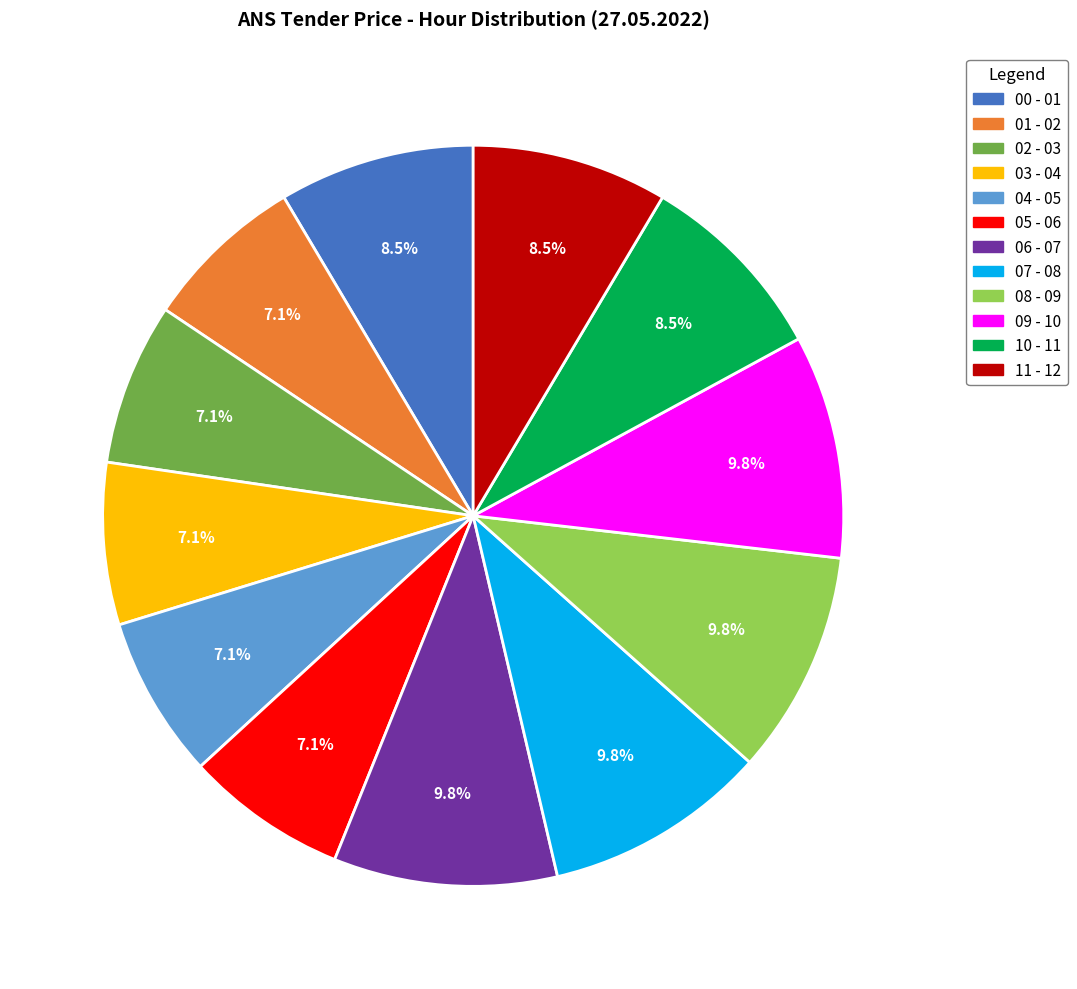

To the nearest percent, what is the average slice percentage?

8%